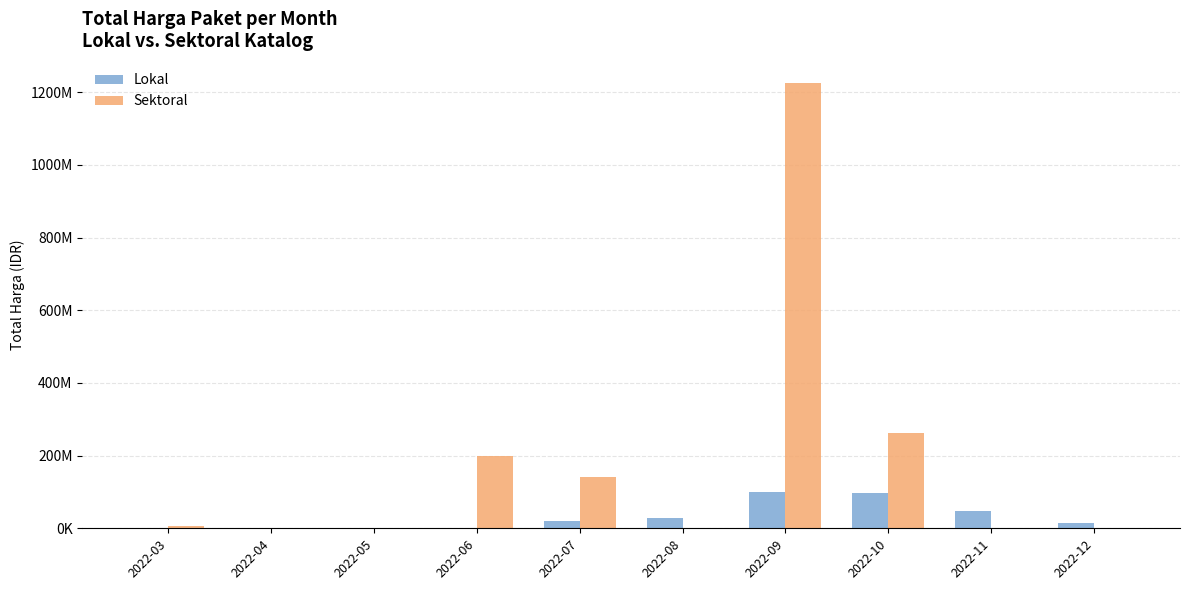

Between 2022-05 and 2022-03, which is larger?

2022-05